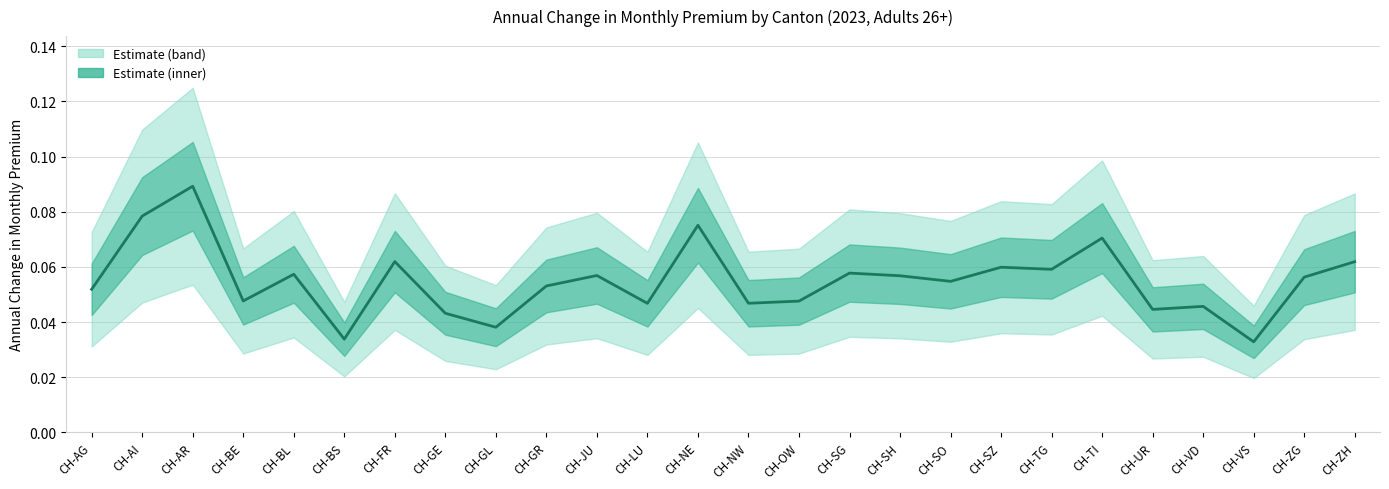

Reading left to right, extract all data points from this chart.

CH-AG=0.1	CH-AI=0.1	CH-AR=0.1	CH-BE=0.0	CH-BL=0.1	CH-BS=0.0	CH-FR=0.1	CH-GE=0.0	CH-GL=0.0	CH-GR=0.1	CH-JU=0.1	CH-LU=0.0	CH-NE=0.1	CH-NW=0.0	CH-OW=0.0	CH-SG=0.1	CH-SH=0.1	CH-SO=0.1	CH-SZ=0.1	CH-TG=0.1	CH-TI=0.1	CH-UR=0.0	CH-VD=0.0	CH-VS=0.0	CH-ZG=0.1	CH-ZH=0.1